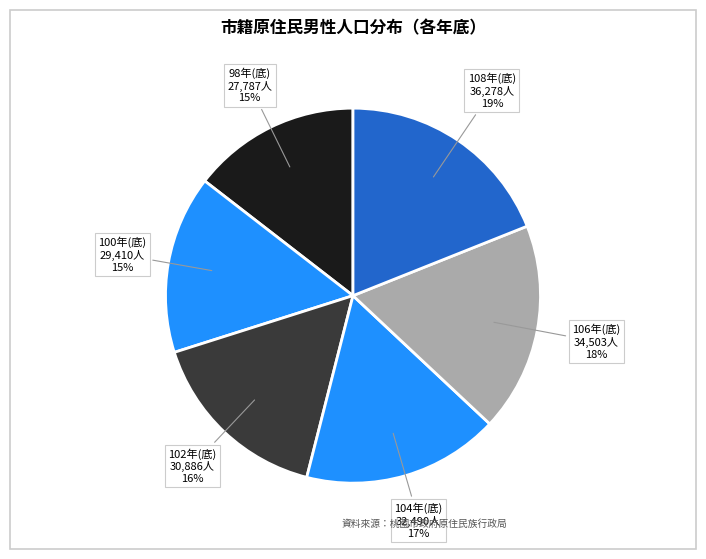

Is the sum of 104年(底) and 106年(底) greater than half?

No